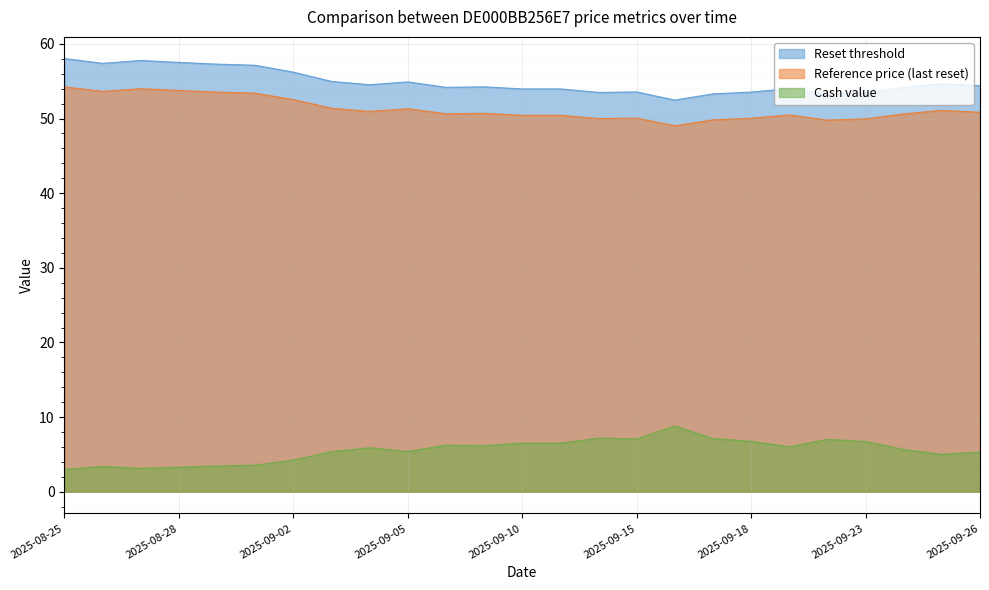

What value does the Cash value series have at 2025-09-02?

4.2